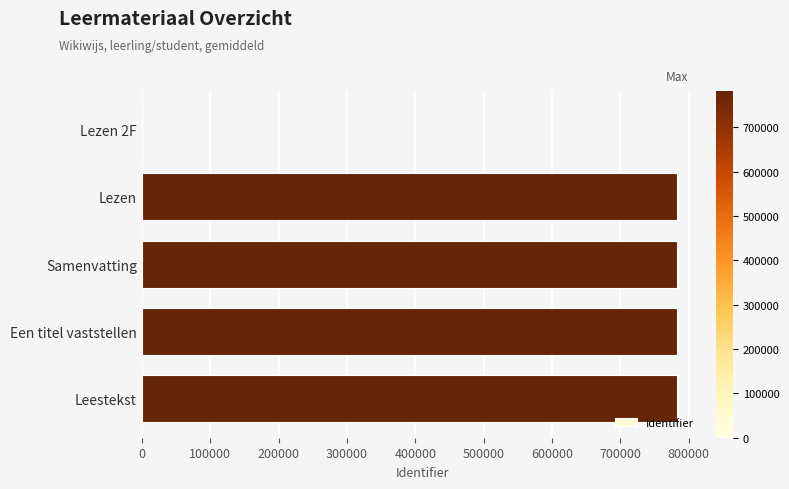

Are the bars horizontal?

Yes